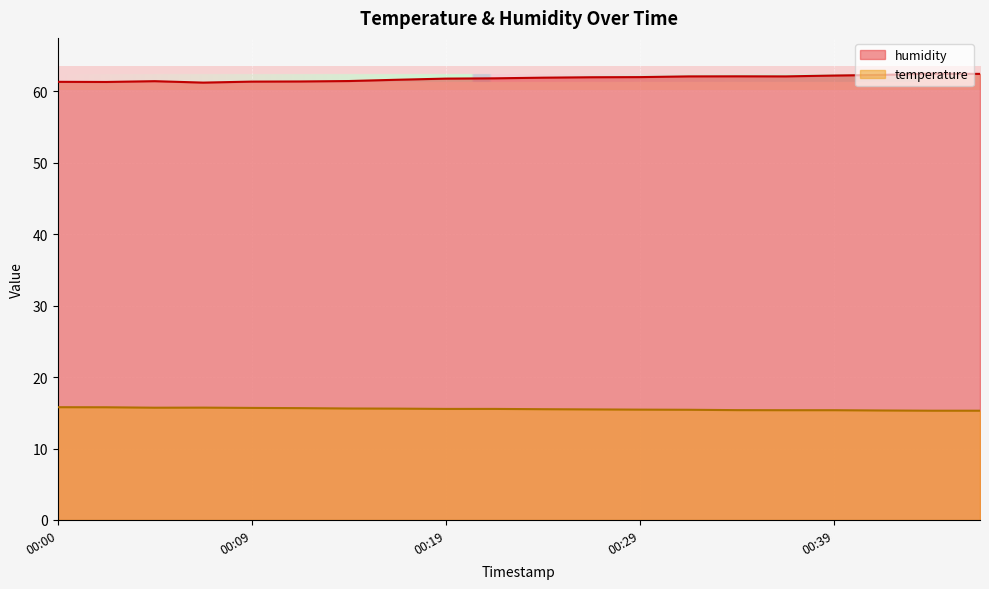

Count the number of categories in the chart.

20